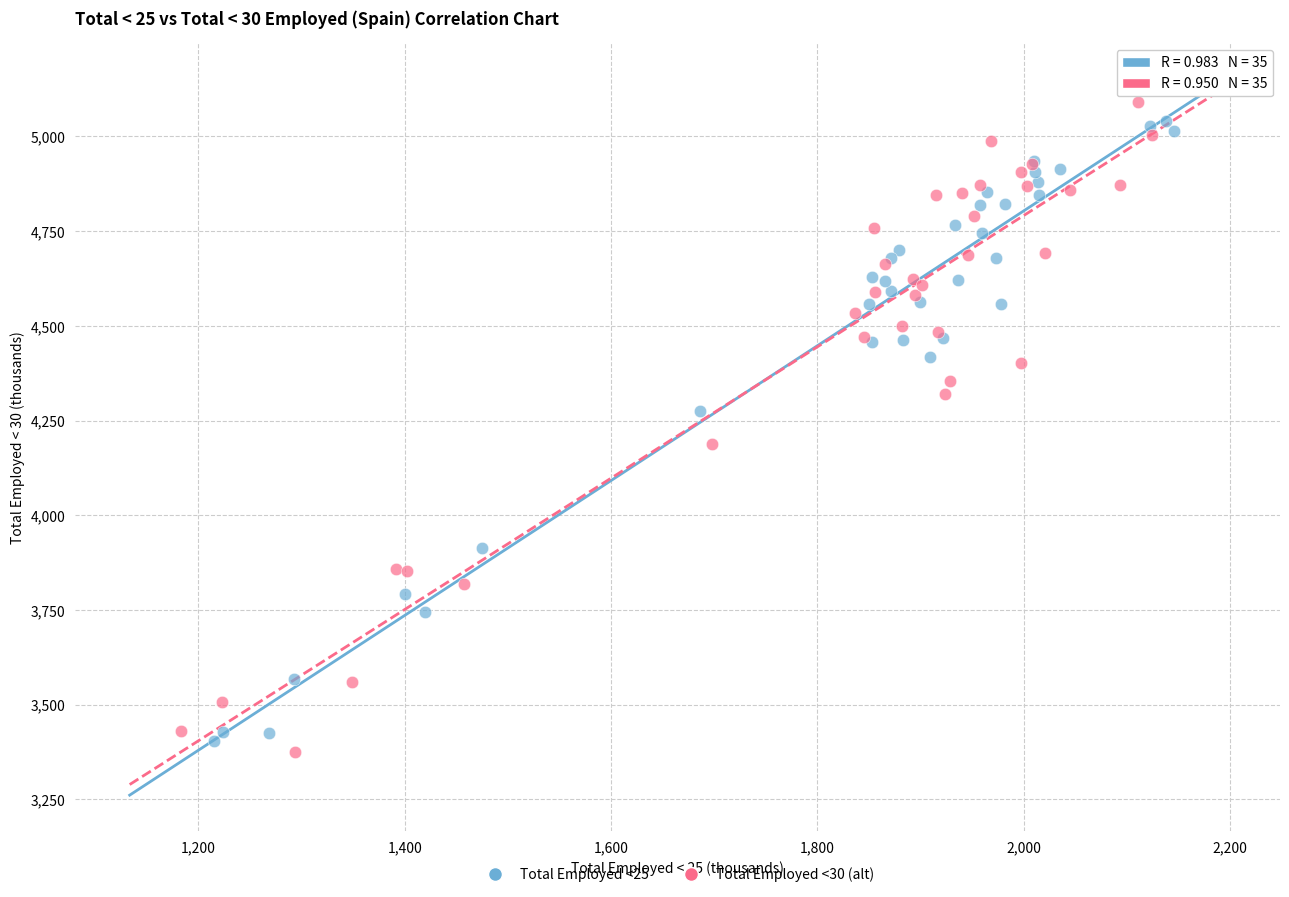

What are all the series names shown in the legend?

Total Employed <25, Total Employed <30 (alt)